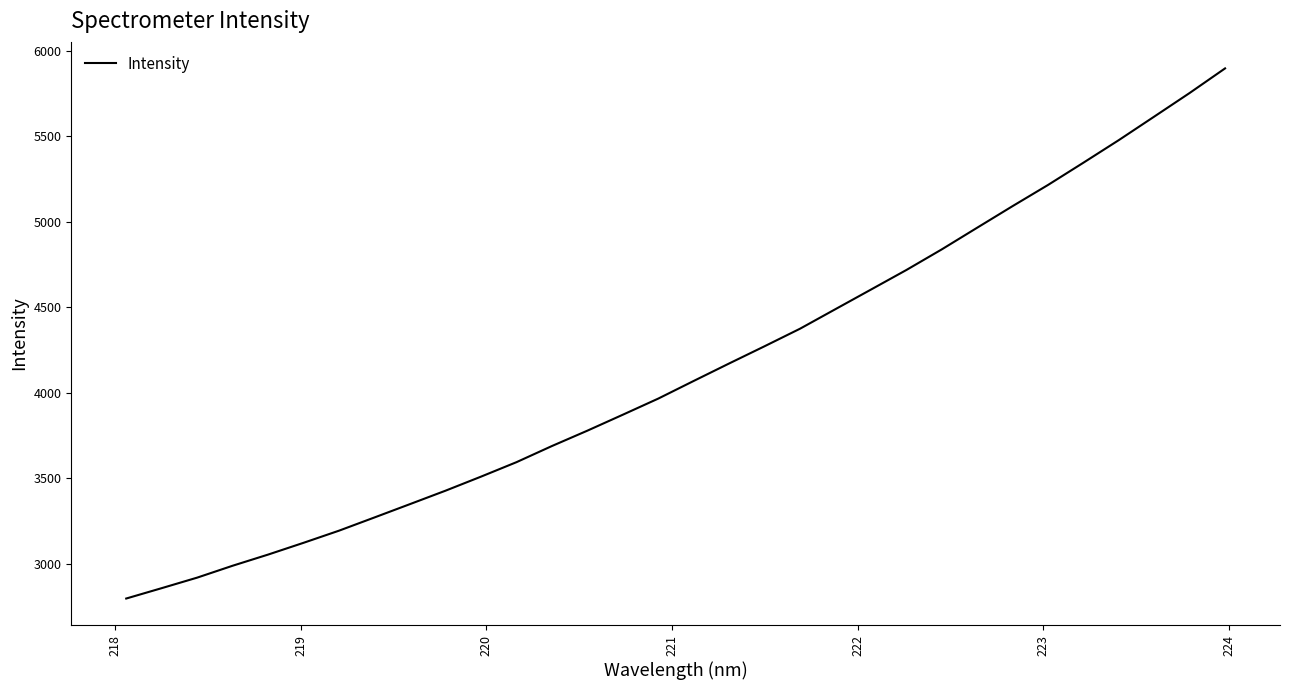

True or false: there are more than 0 points higher than both neighbors.

False